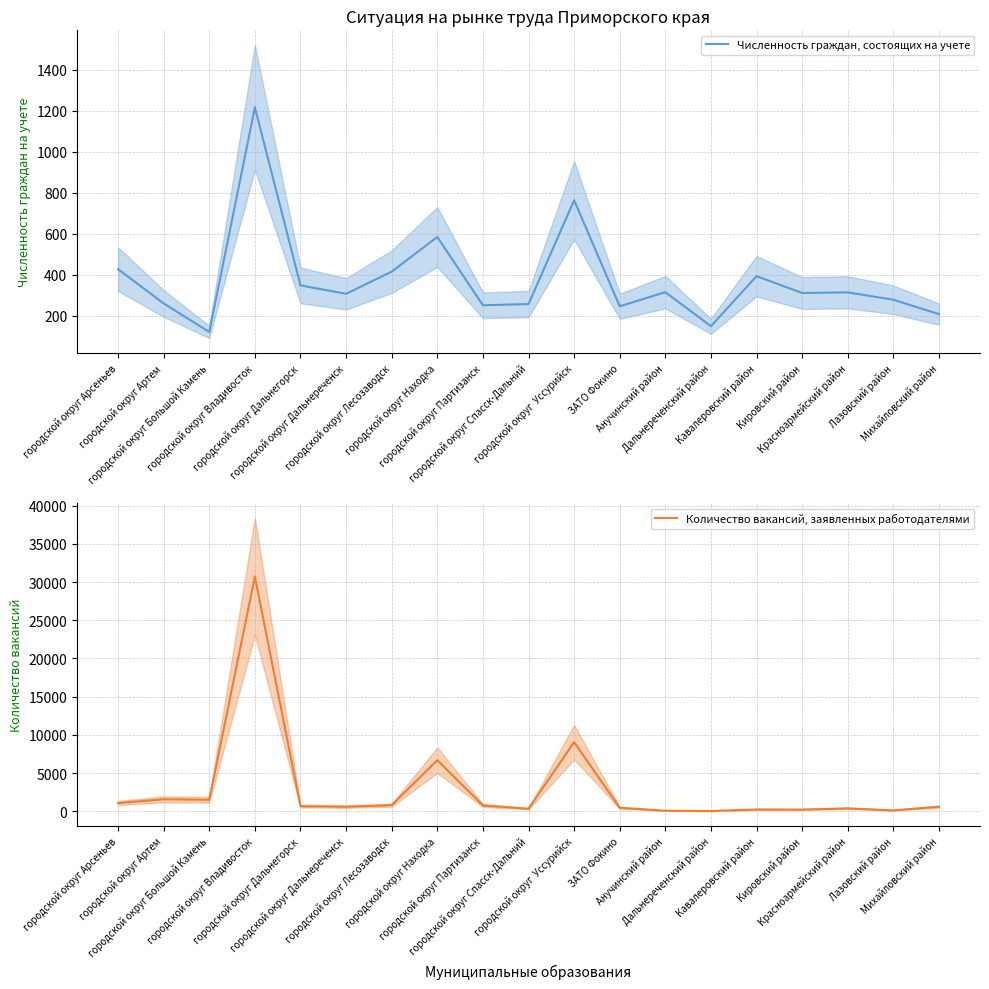

What are all the series names shown in the legend?

Численность граждан, состоящих на учете, Количество вакансий, заявленных работодателями